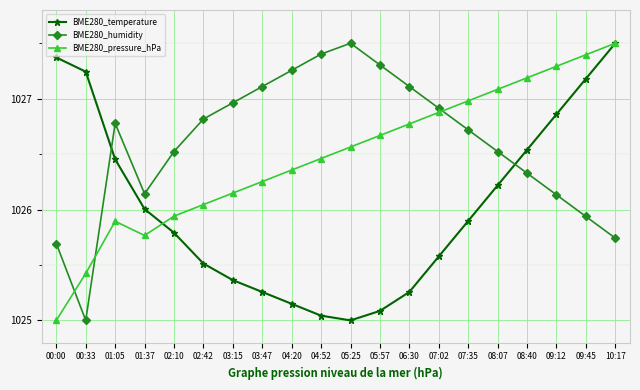

What is the difference between the second highest and second lowest values in the BME280_temperature series?

2.3